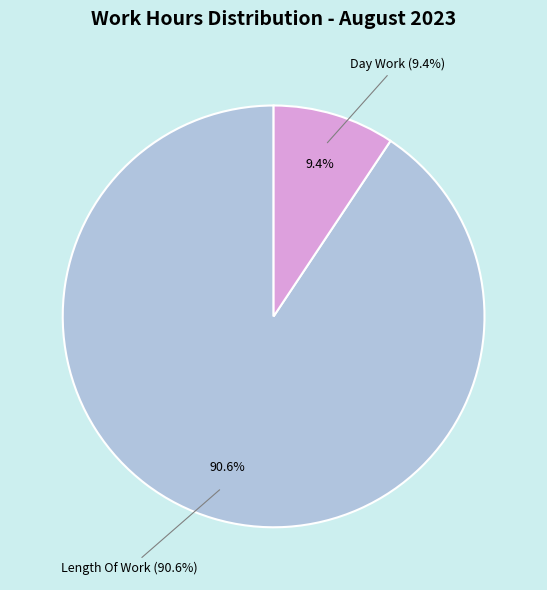

The Rest Day slice represents 1% of the pie. True or false?

False